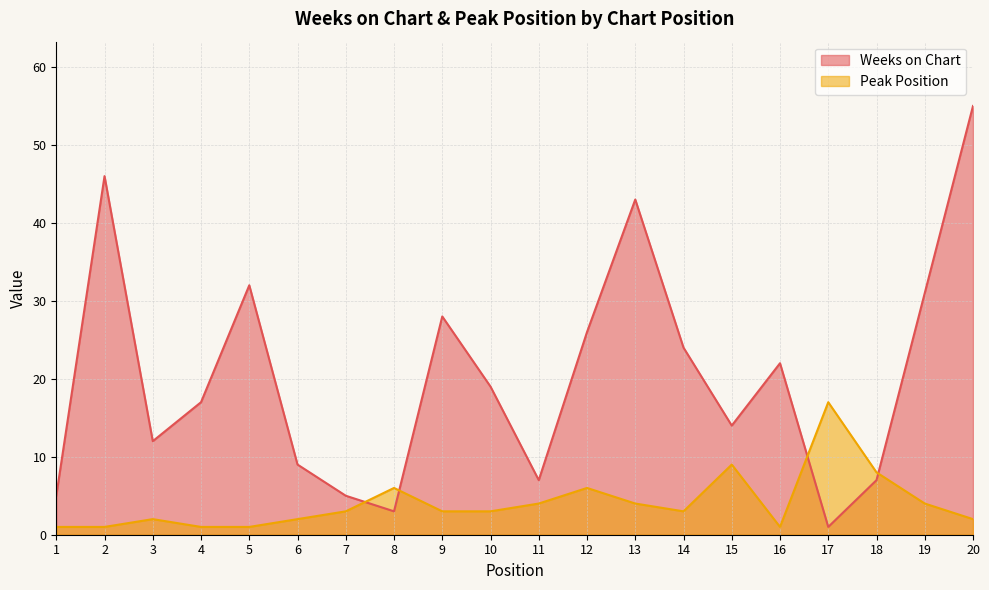

Which series has the widest spread of values?

Weeks on Chart